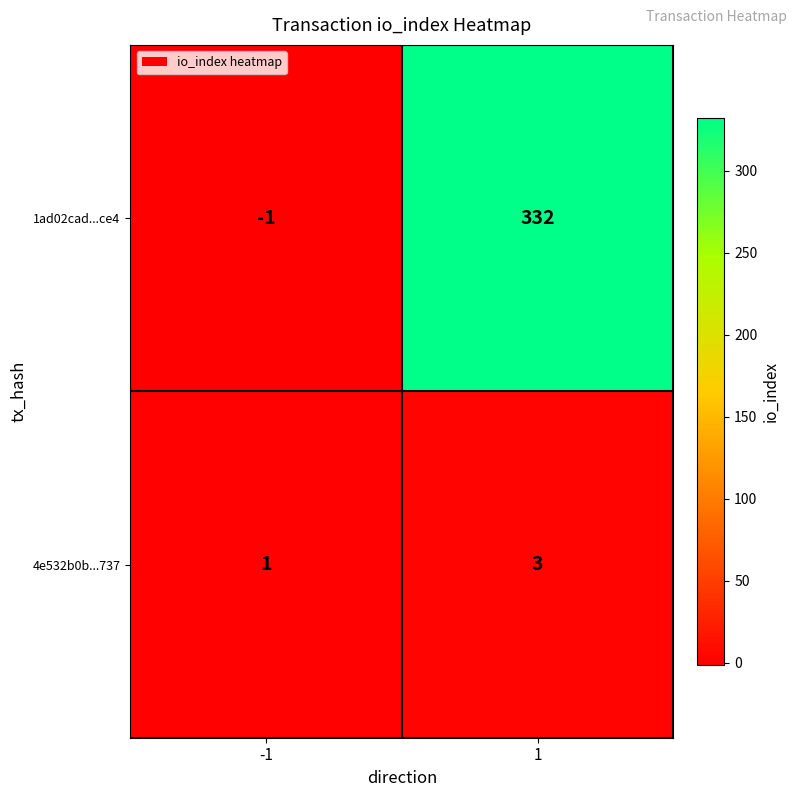

Which series changed the most between -1 and 1?

1ad02cad...ce4